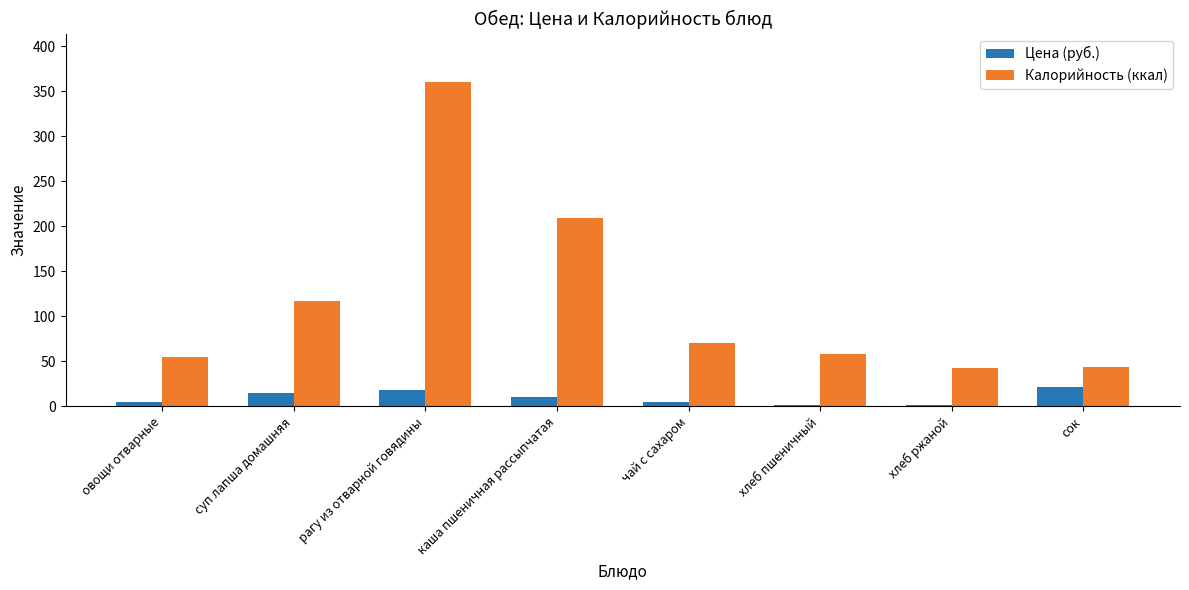

What is the maximum value shown in the chart?

360.0